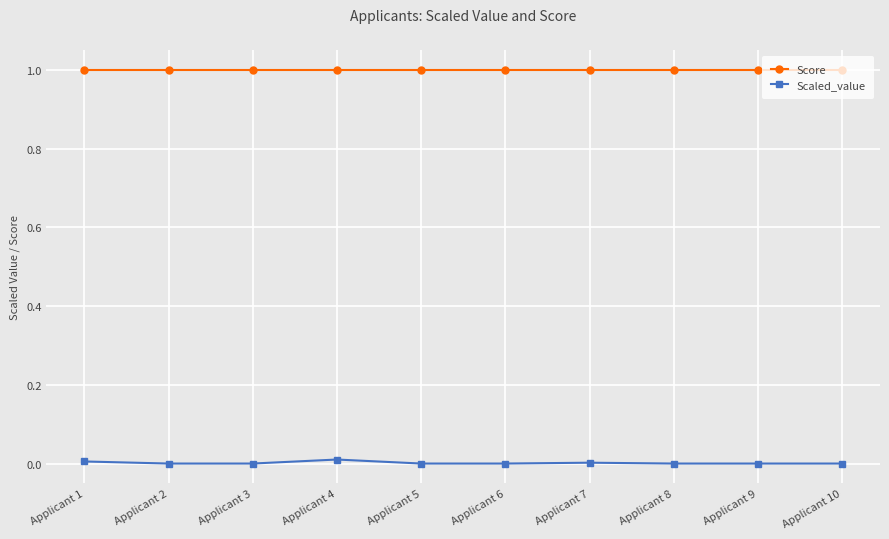

Which series has the largest total across all categories?

Score